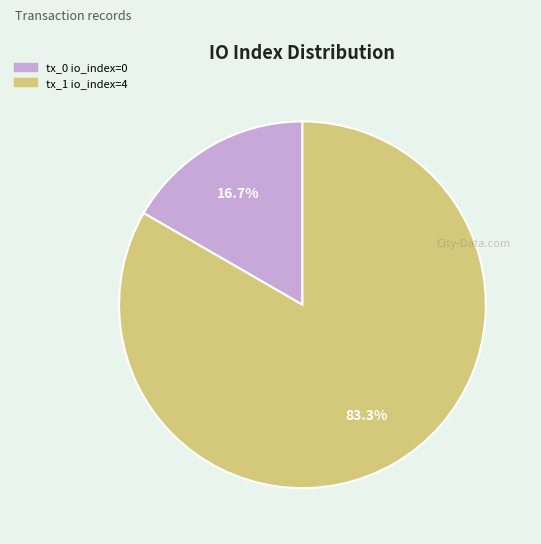

What is the largest slice in the pie chart?

tx_1 io_index=4